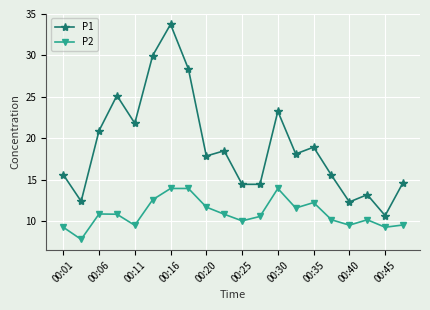

True or false: P2 has more than 1 points higher than both neighbors.

True